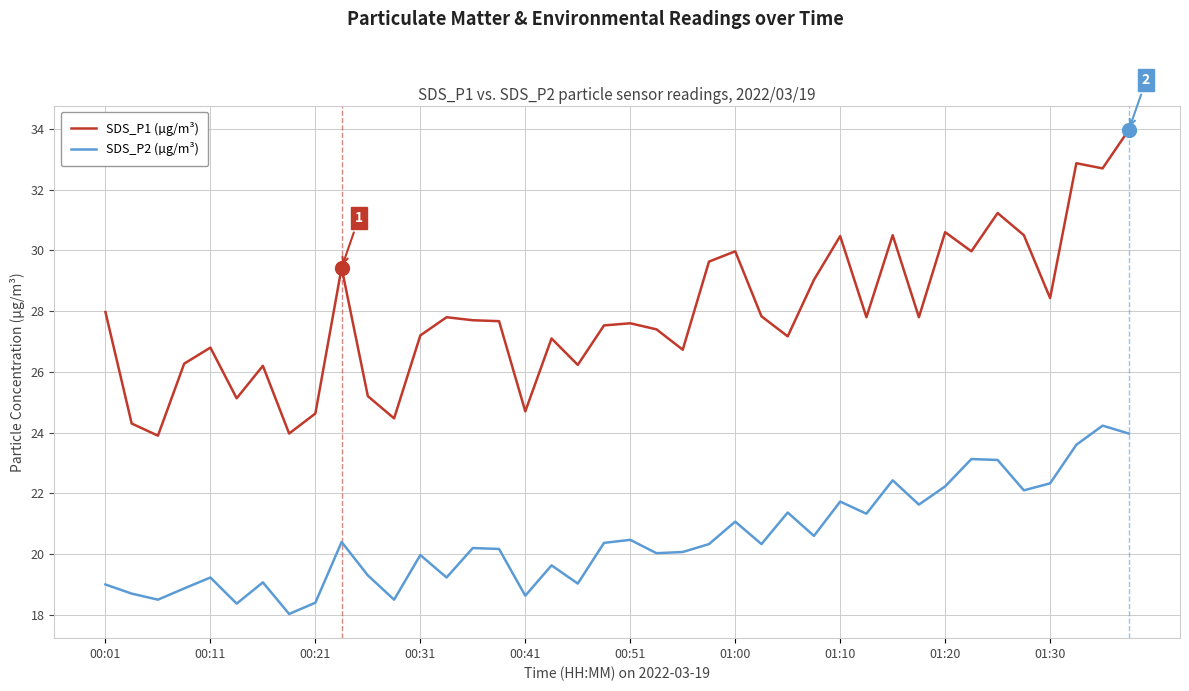

What are all the series names shown in the legend?

SDS_P1 (µg/m³), SDS_P2 (µg/m³)